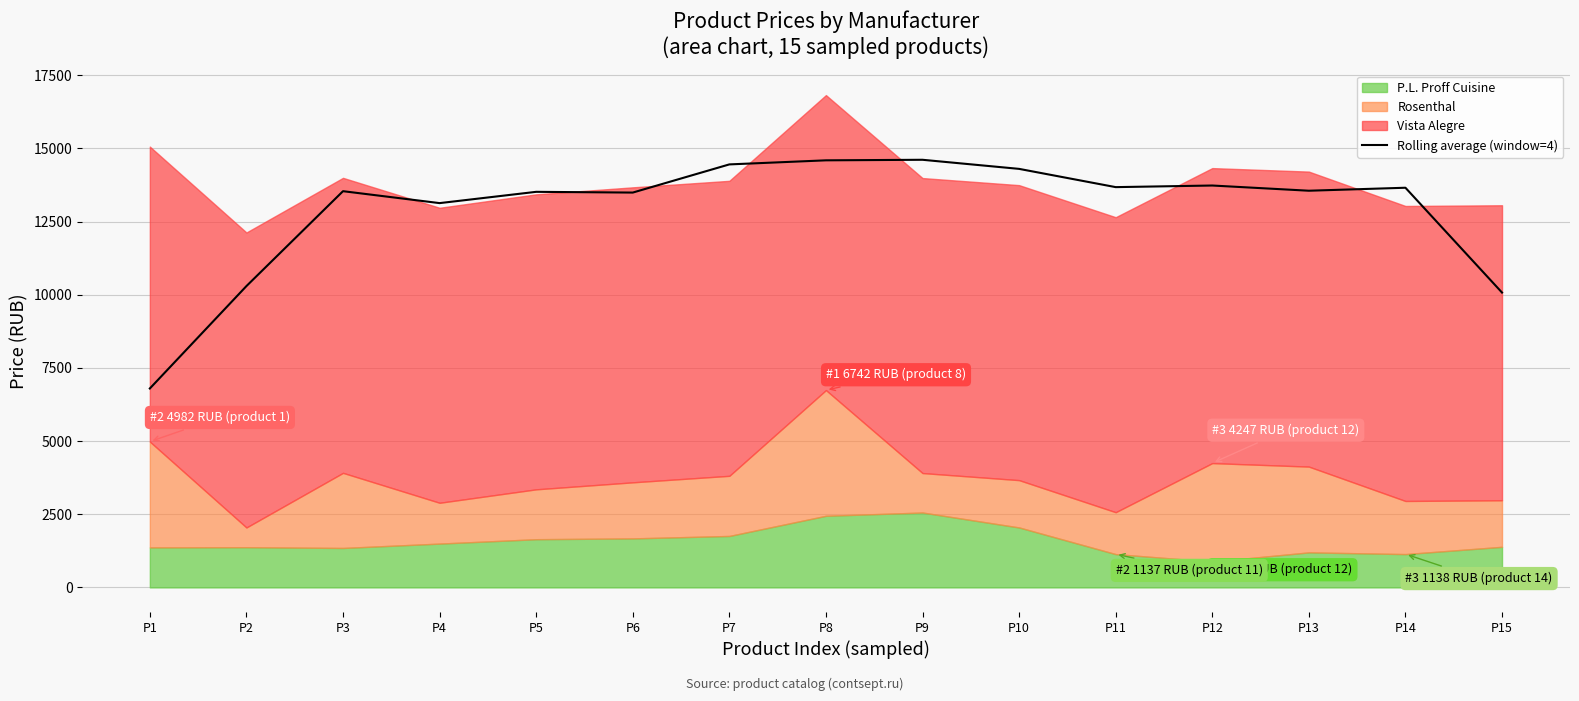

What is the highest value of the Rolling average (window=4) series?

14609.9